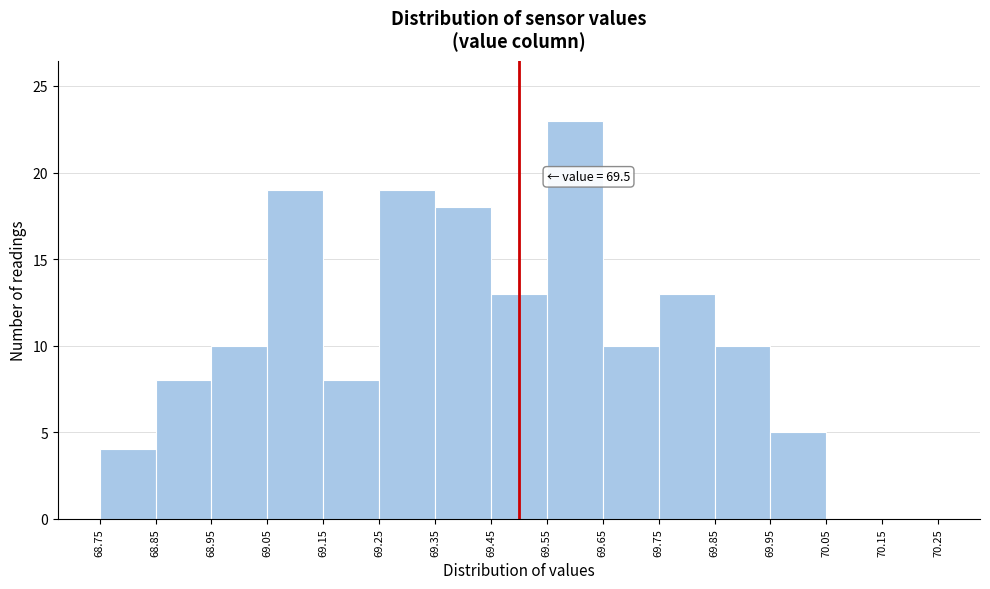

Which range on the x-axis has the tallest bar?

69.55 to 69.65